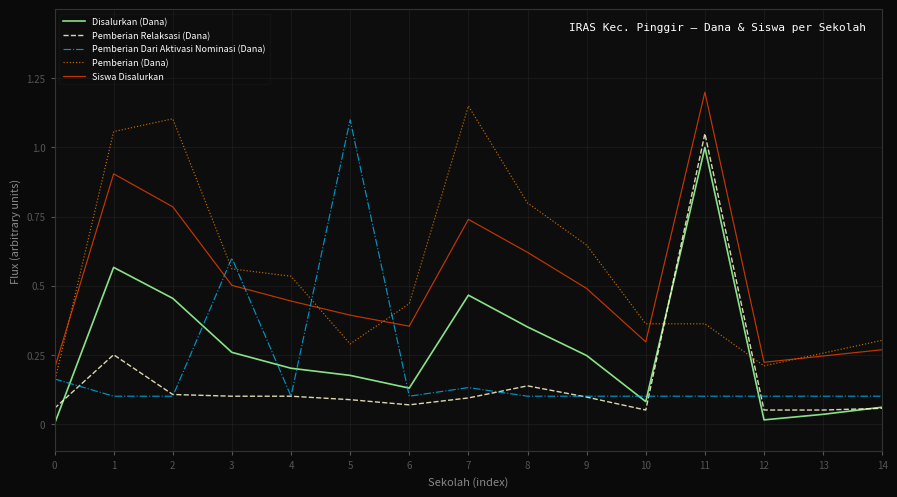

Is the value of Pemberian (Dana) at 10 greater than the value of Disalurkan (Dana) at 10?

Yes